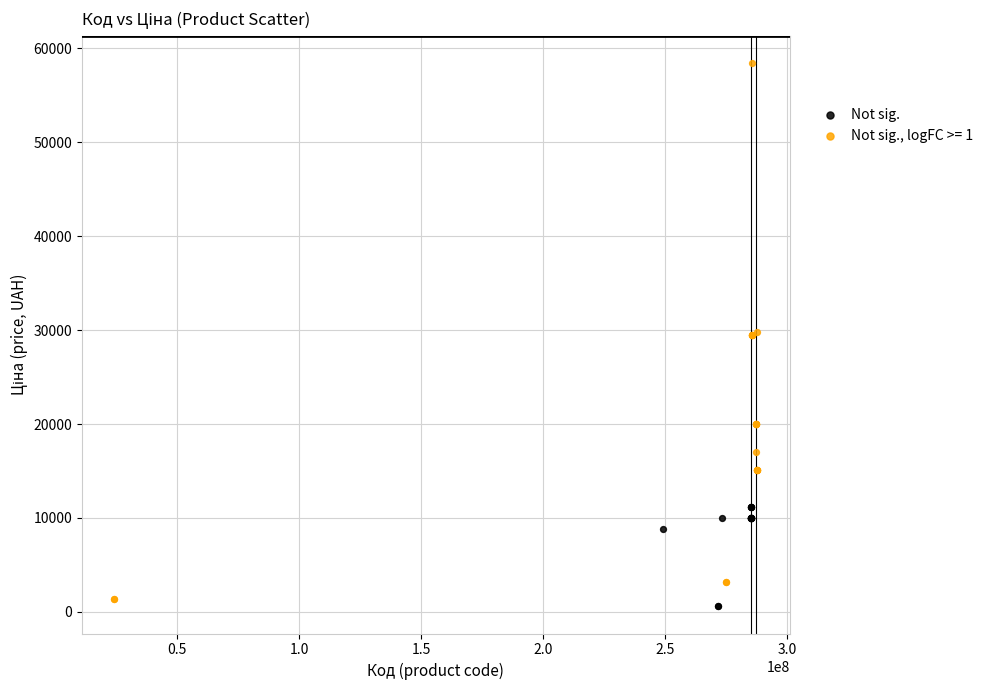

Which series has the largest Y range (max minus min)?

Not sig., logFC >= 1